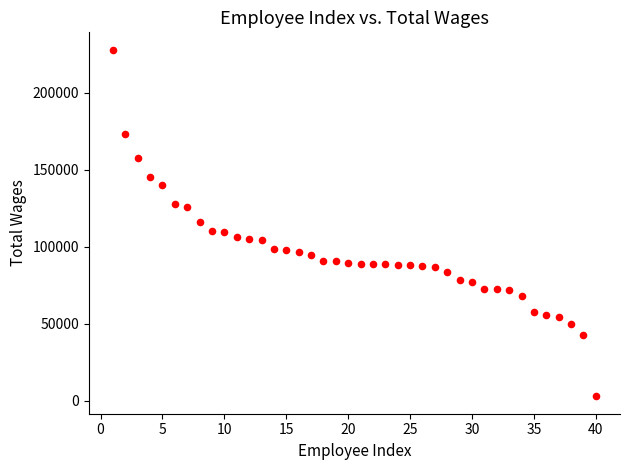

What is the range of X values (max minus min)?

39